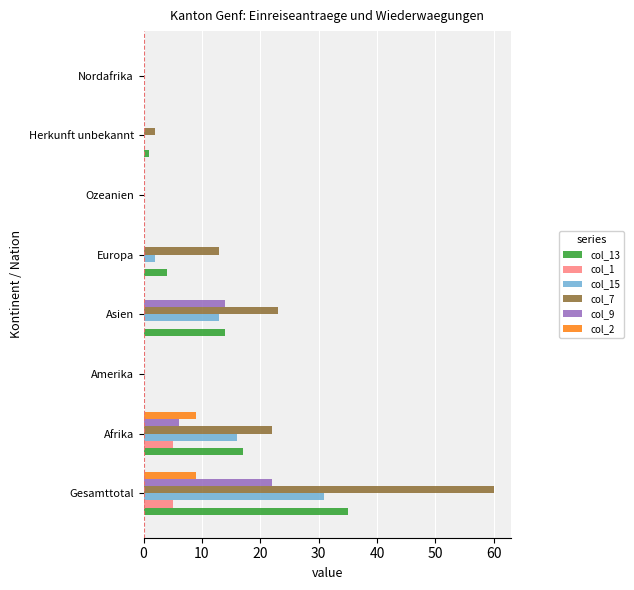

Count the number of categories in the chart.

8